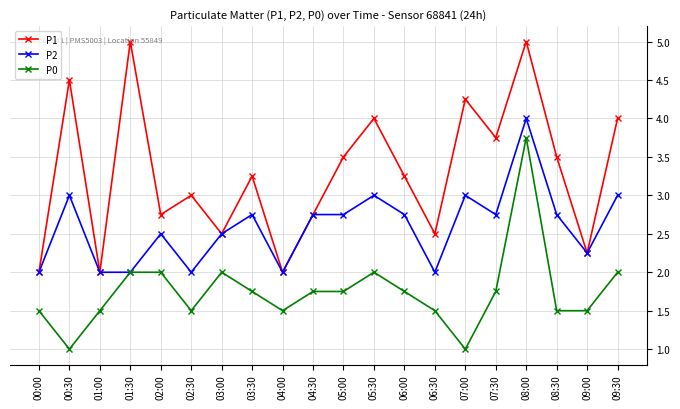

True or false: P0 and P1 cross at least once.

False